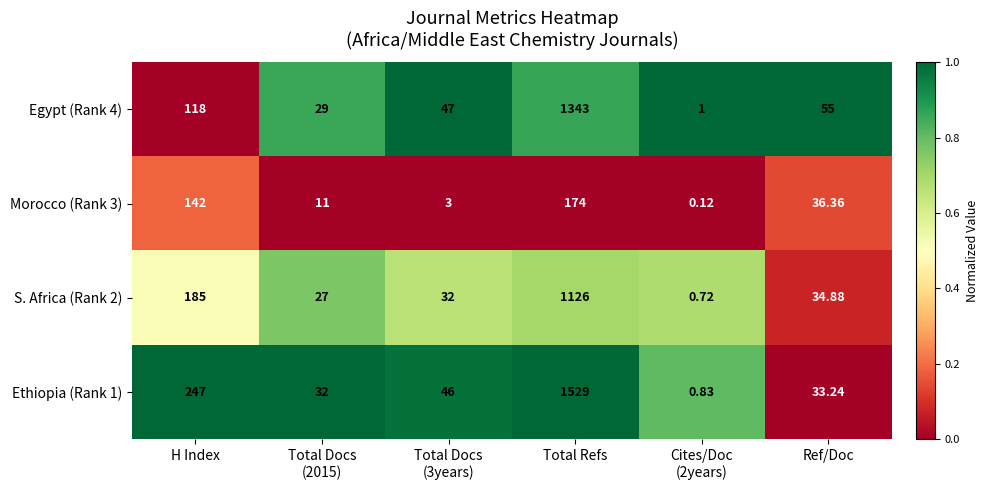

At which label does Egypt (Rank 4) first exceed 55?

H Index